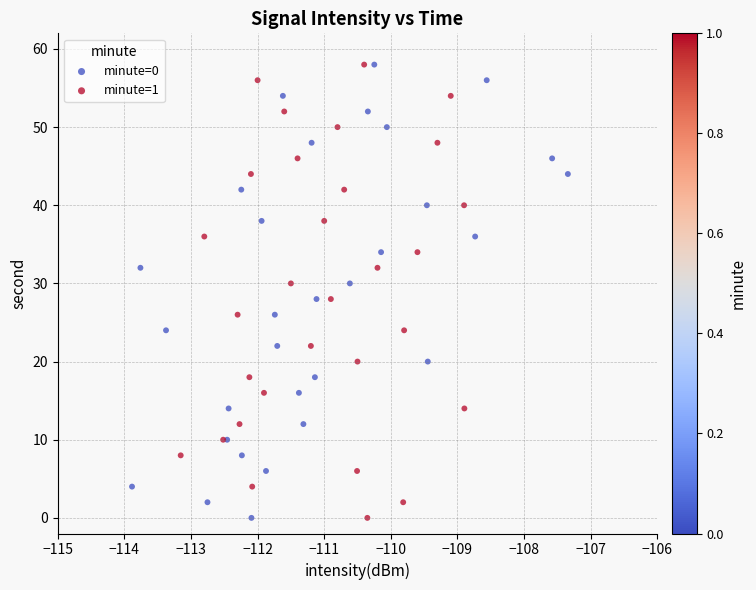

What are all the series names shown in the legend?

minute=0, minute=1